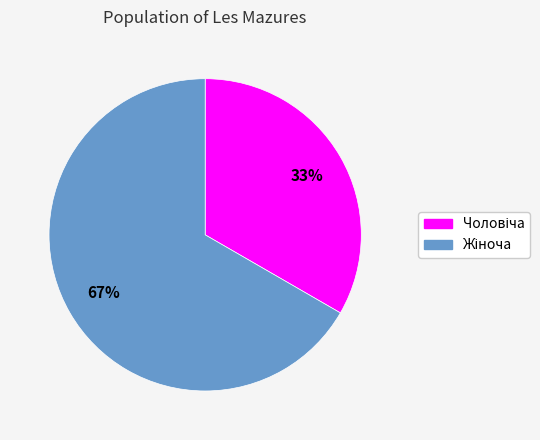

Is there a majority slice in this chart?

Yes